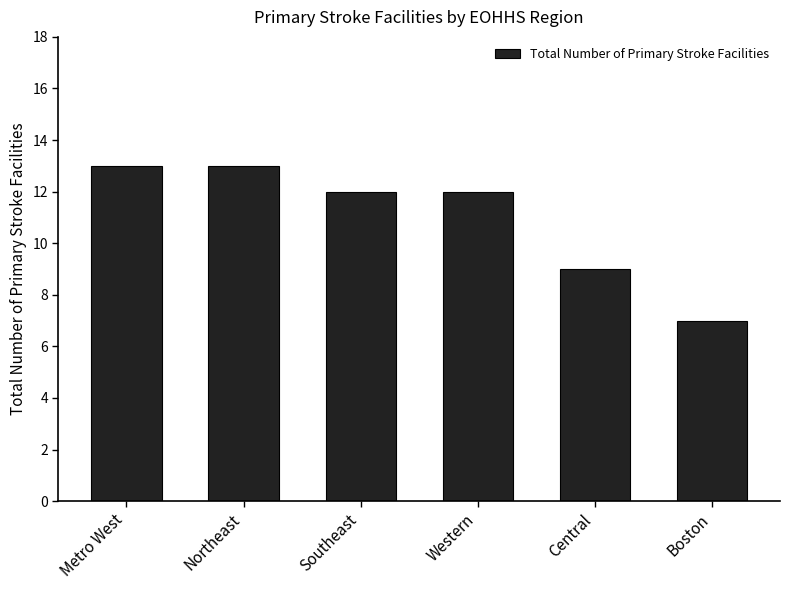

Reading left to right, extract all data points from this chart.

13	13	12	12	9	7